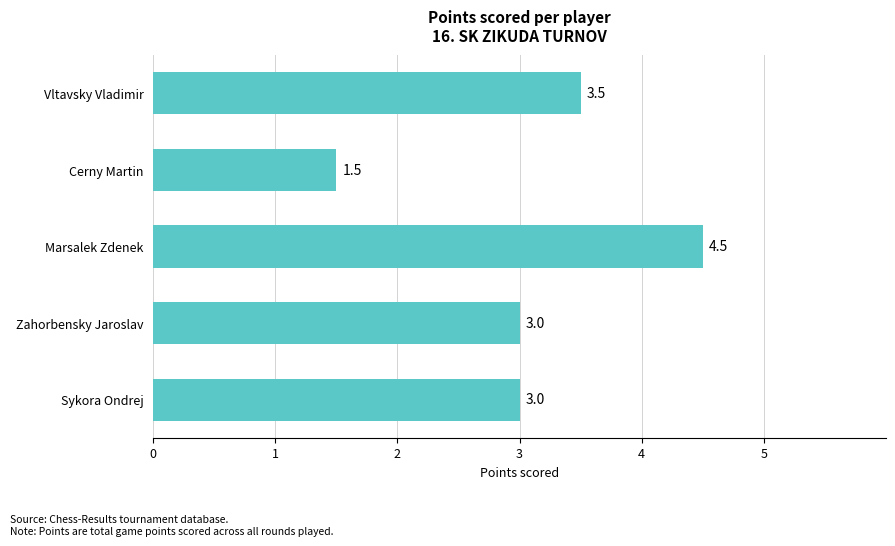

What is the greatest value displayed?

4.5